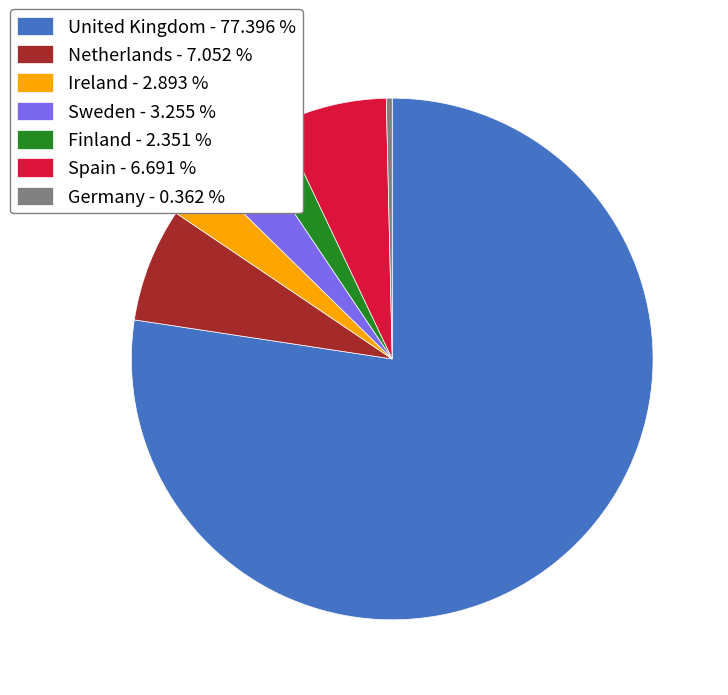

Is there any slice that represents more than half of the pie?

Yes